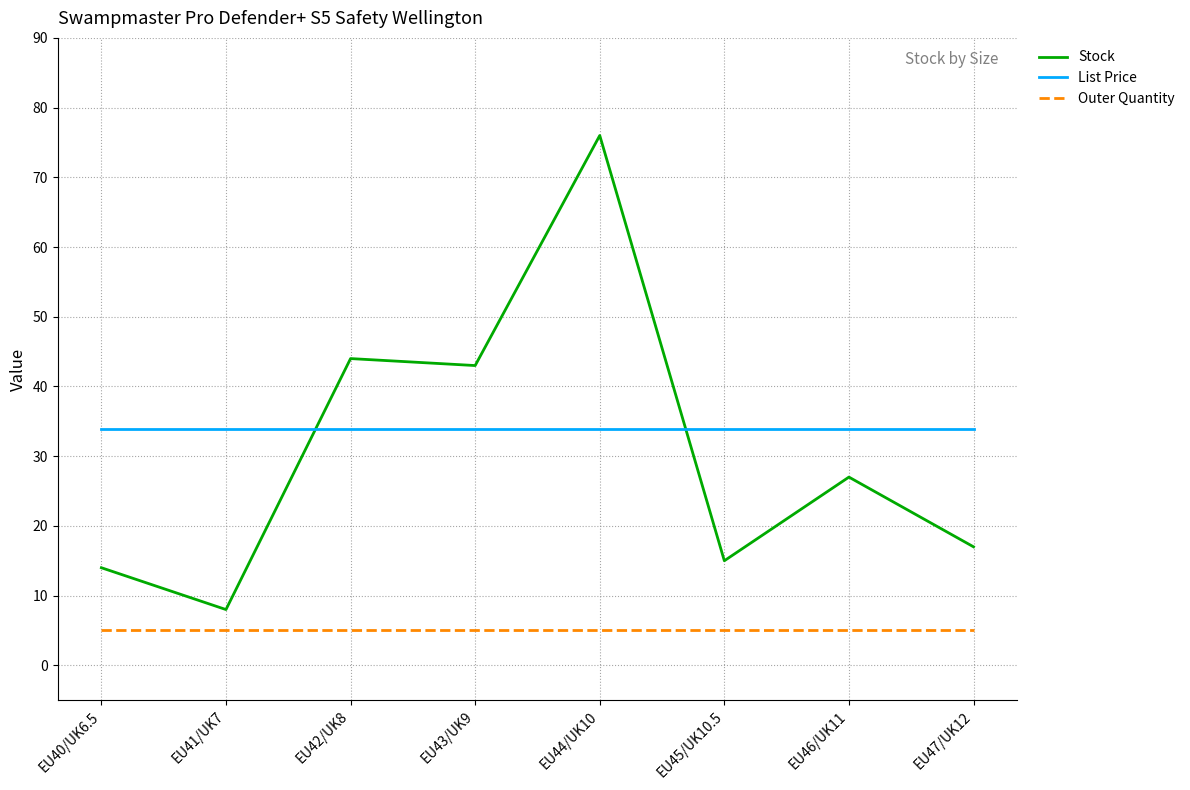

True or false: Stock has more than 2 points higher than both neighbors.

True